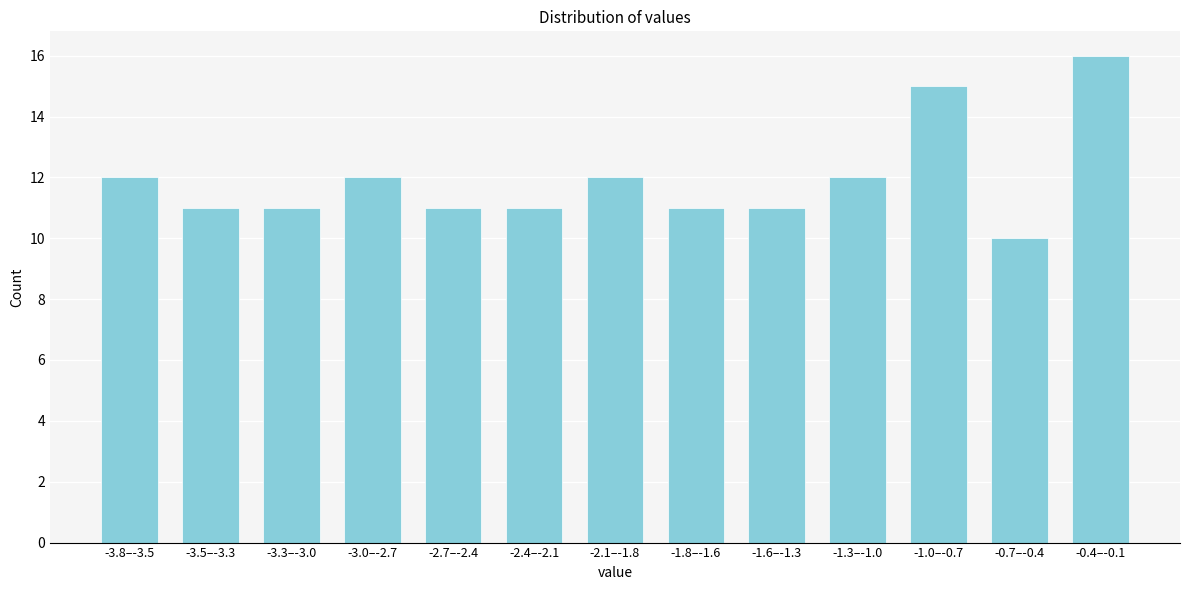

Reading left to right, list all the values displayed in this chart.

12	11	11	12	11	11	12	11	11	12	15	10	16